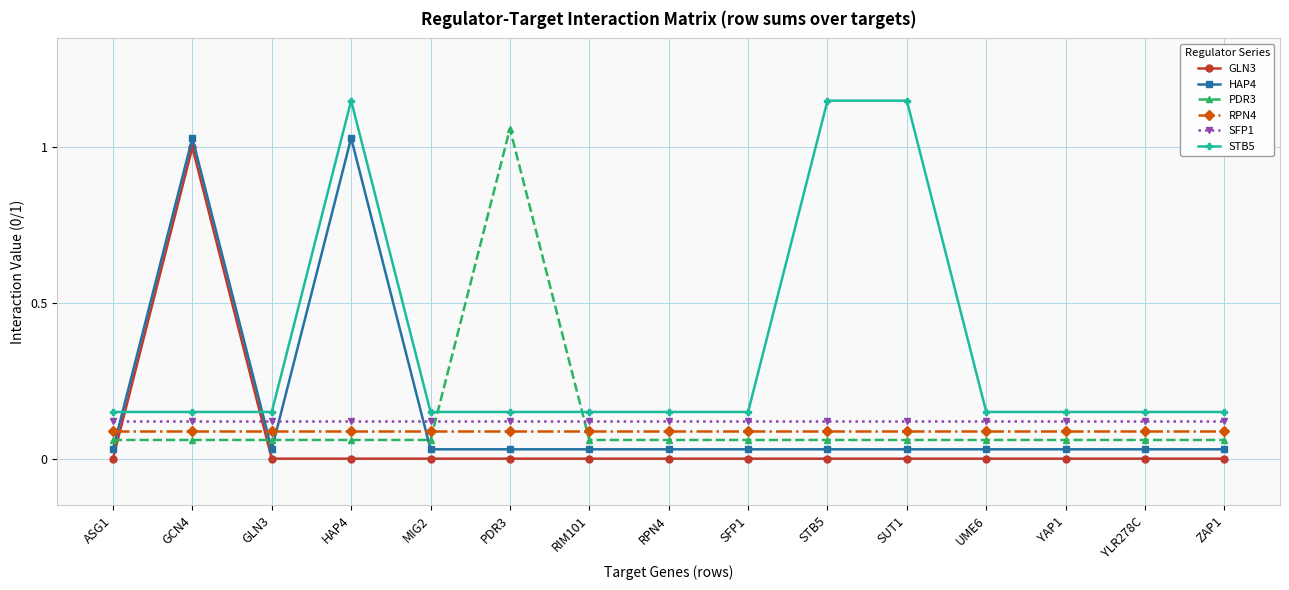

After their last crossing, which series has the higher values: HAP4 or STB5?

STB5